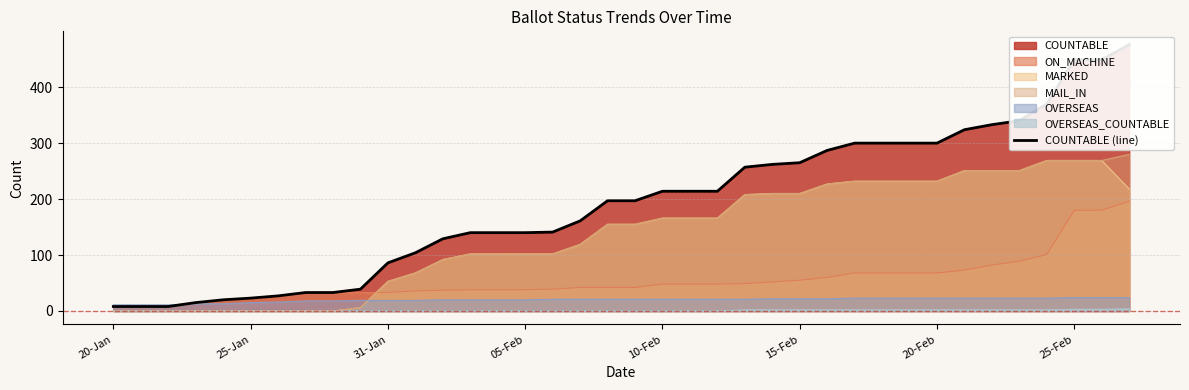

Which label corresponds to the smallest value in the chart?

20-Jan